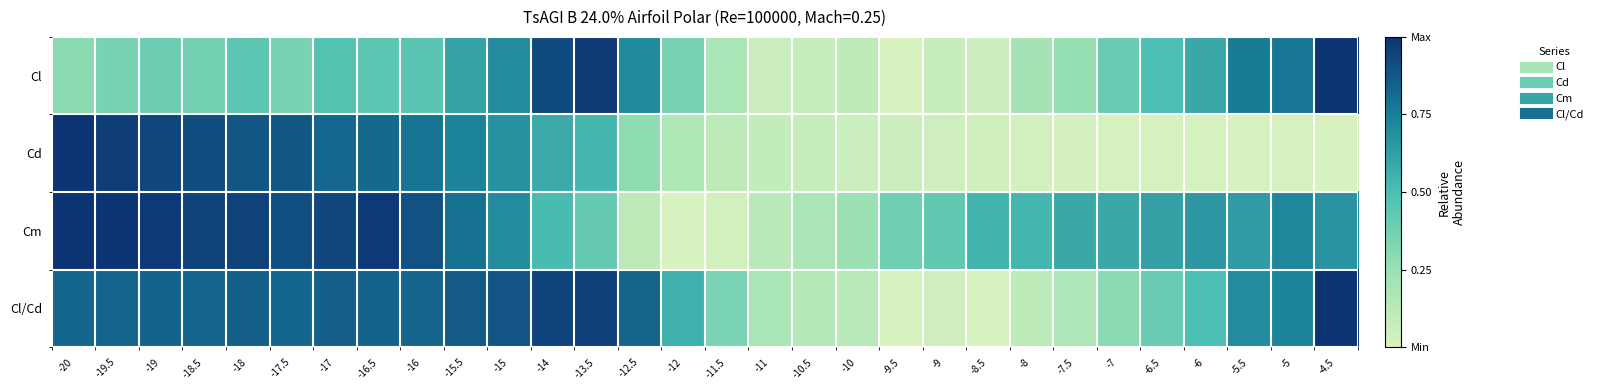

Reading left to right, transcribe all the data shown in this chart.

Cl: -20=0.3	-19.5=0.4	-19=0.4	-18.5=0.4	-18=0.4	-17.5=0.4	-17=0.5	-16.5=0.4	-16=0.5	-15.5=0.6	-15=0.7	-14=0.9	-13.5=1.0	-12.5=0.7	-12=0.4	-11.5=0.2	-11=0.1	-10.5=0.1	-10=0.1	-9.5=0.0	-9=0.1	-8.5=0.1	-8=0.2	-7.5=0.3	-7=0.4	-6.5=0.5	-6=0.6	-5.5=0.8	-5=0.8	-4.5=1.0
Cd: -20=1.0	-19.5=1.0	-19=0.9	-18.5=0.9	-18=0.9	-17.5=0.9	-17=0.8	-16.5=0.8	-16=0.8	-15.5=0.7	-15=0.7	-14=0.6	-13.5=0.5	-12.5=0.3	-12=0.2	-11.5=0.1	-11=0.1	-10.5=0.1	-10=0.1	-9.5=0.1	-9=0.0	-8.5=0.0	-8=0.0	-7.5=0.0	-7=0.0	-6.5=0.0	-6=0.0	-5.5=0.0	-5=0.0	-4.5=0.0
Cm: -20=1.0	-19.5=1.0	-19=1.0	-18.5=0.9	-18=0.9	-17.5=0.9	-17=0.9	-16.5=1.0	-16=0.9	-15.5=0.8	-15=0.7	-14=0.5	-13.5=0.4	-12.5=0.1	-12=0.0	-11.5=0.0	-11=0.1	-10.5=0.2	-10=0.2	-9.5=0.4	-9=0.4	-8.5=0.5	-8=0.5	-7.5=0.6	-7=0.6	-6.5=0.6	-6=0.7	-5.5=0.6	-5=0.7	-4.5=0.7
Cl/Cd: -20=0.8	-19.5=0.8	-19=0.8	-18.5=0.8	-18=0.8	-17.5=0.8	-17=0.8	-16.5=0.8	-16=0.8	-15.5=0.9	-15=0.9	-14=0.9	-13.5=1.0	-12.5=0.8	-12=0.6	-11.5=0.3	-11=0.2	-10.5=0.1	-10=0.1	-9.5=0.0	-9=0.0	-8.5=0.0	-8=0.1	-7.5=0.2	-7=0.3	-6.5=0.4	-6=0.5	-5.5=0.7	-5=0.7	-4.5=1.0